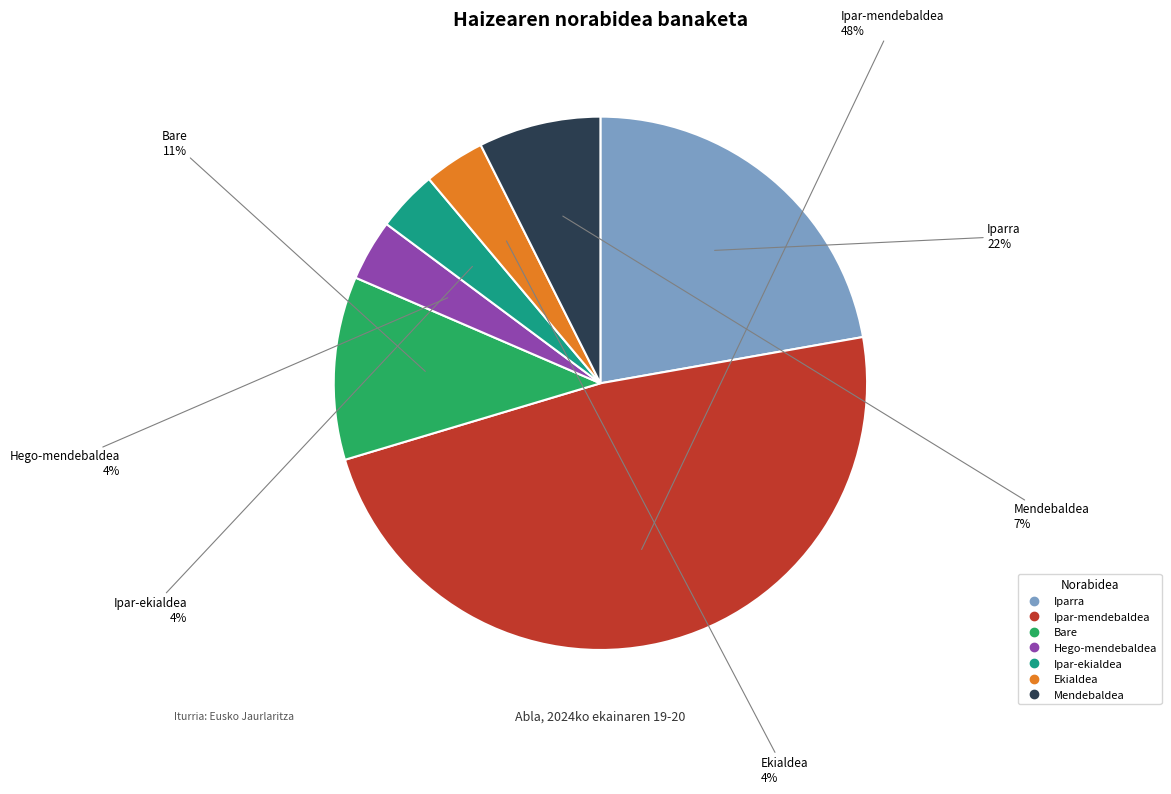

The Bare slice represents 23% of the pie. True or false?

False